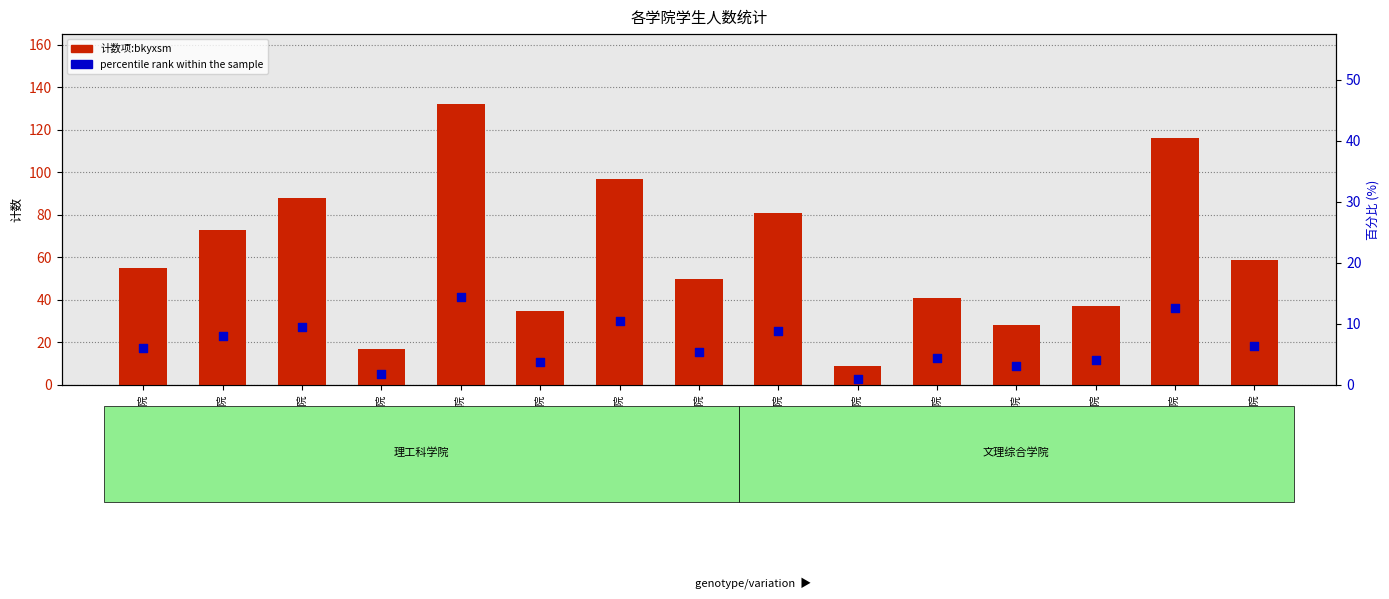

Which series reaches the minimum Y coordinate?

percentile rank within the sample